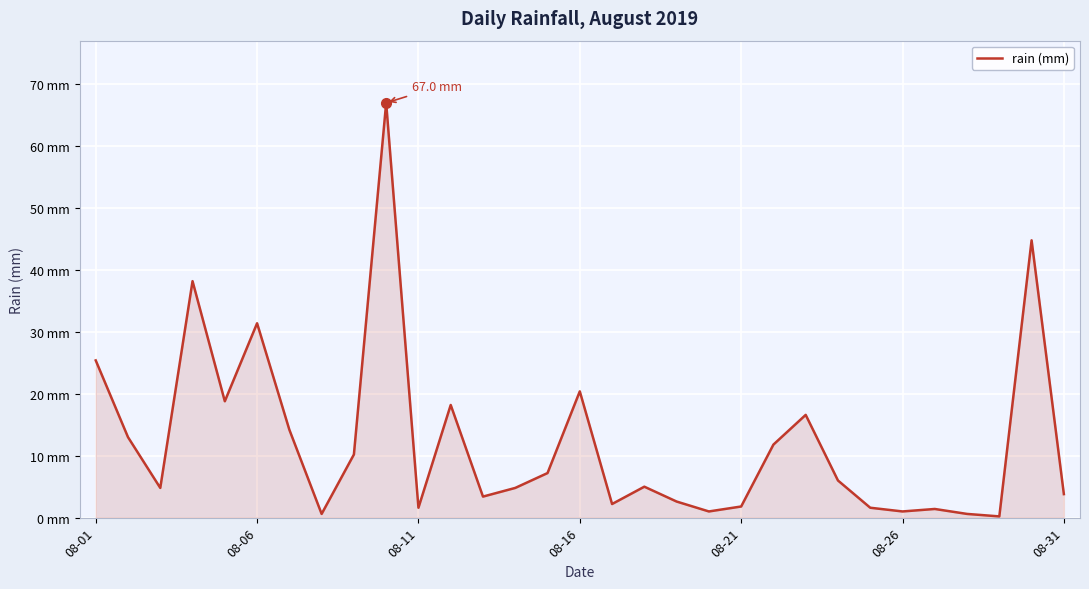

How many points are lower than both their immediate neighbors (excluding endpoints)?

9